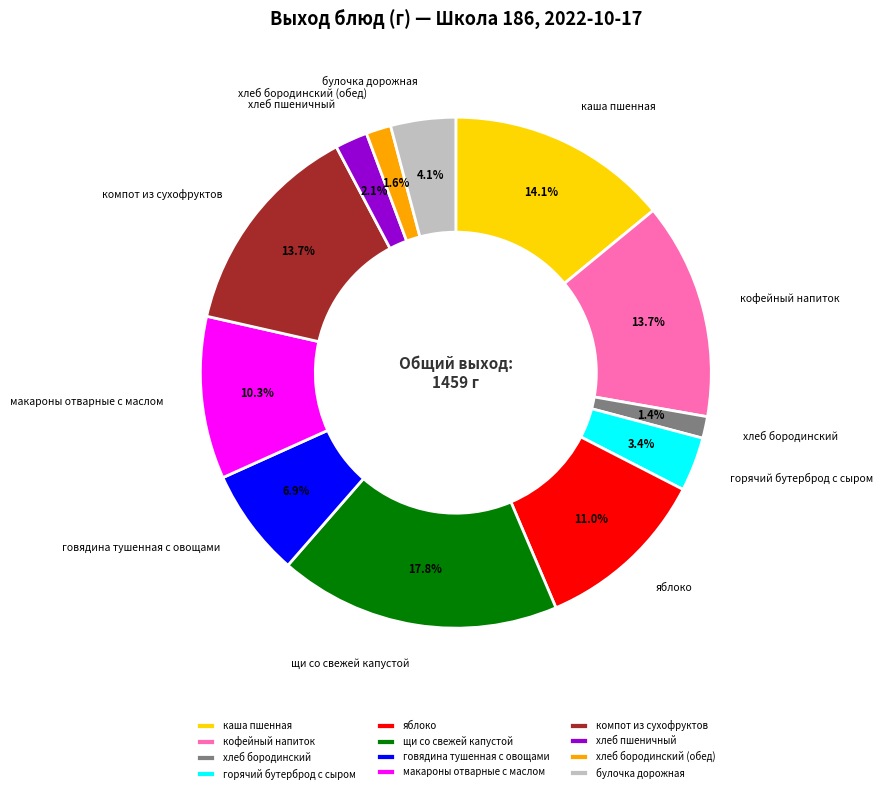

To the nearest percent, what is the difference between the говядина тушенная с овощами and булочка дорожная slice percentages?

3%